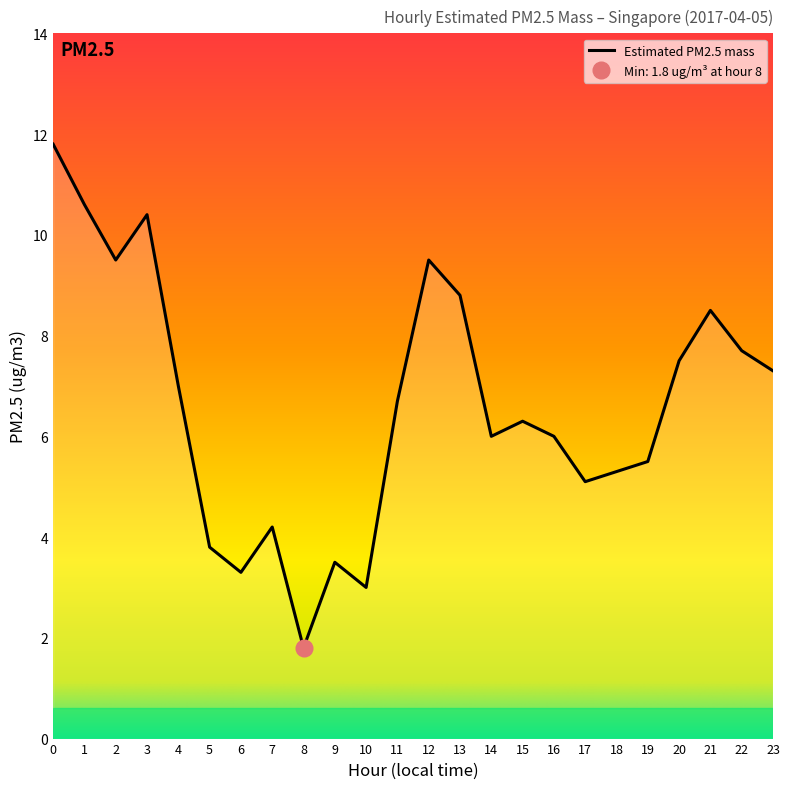

The chart shows a value of 3.0 at 17. True or false?

False